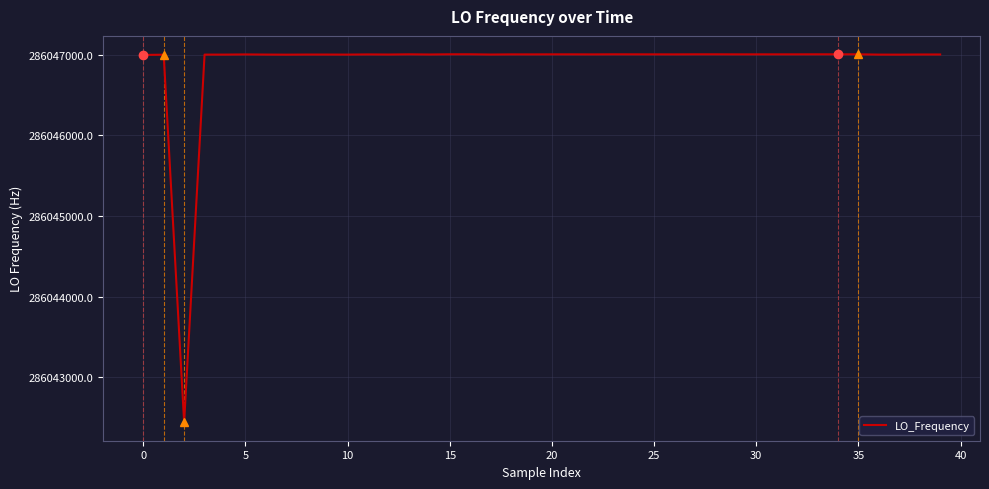

What is the smallest value displayed?

286042442.5